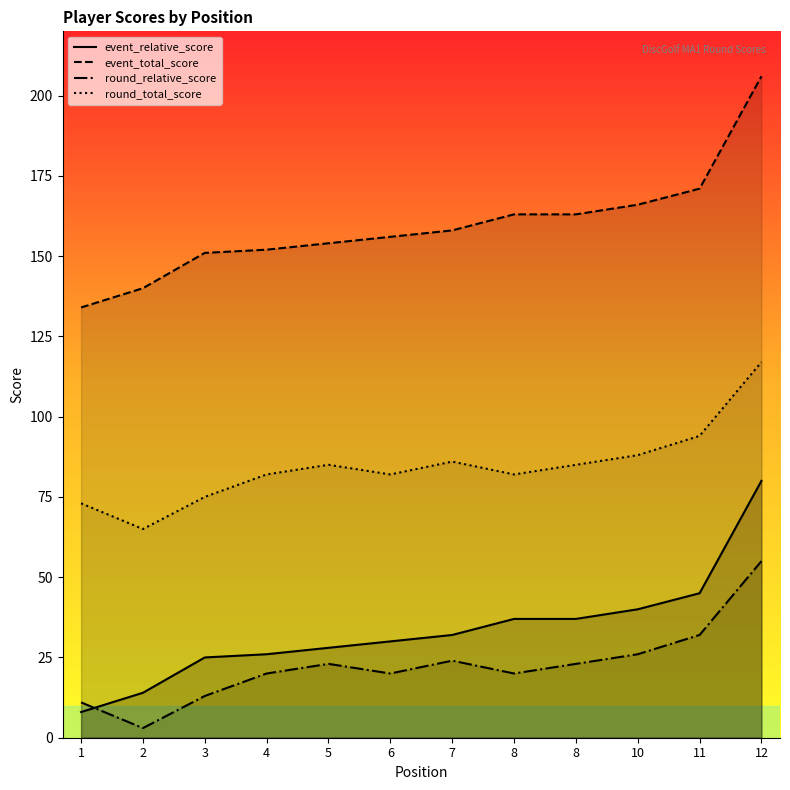

At 6, list the series in order from smallest to largest.

round_relative_score, event_relative_score, round_total_score, event_total_score